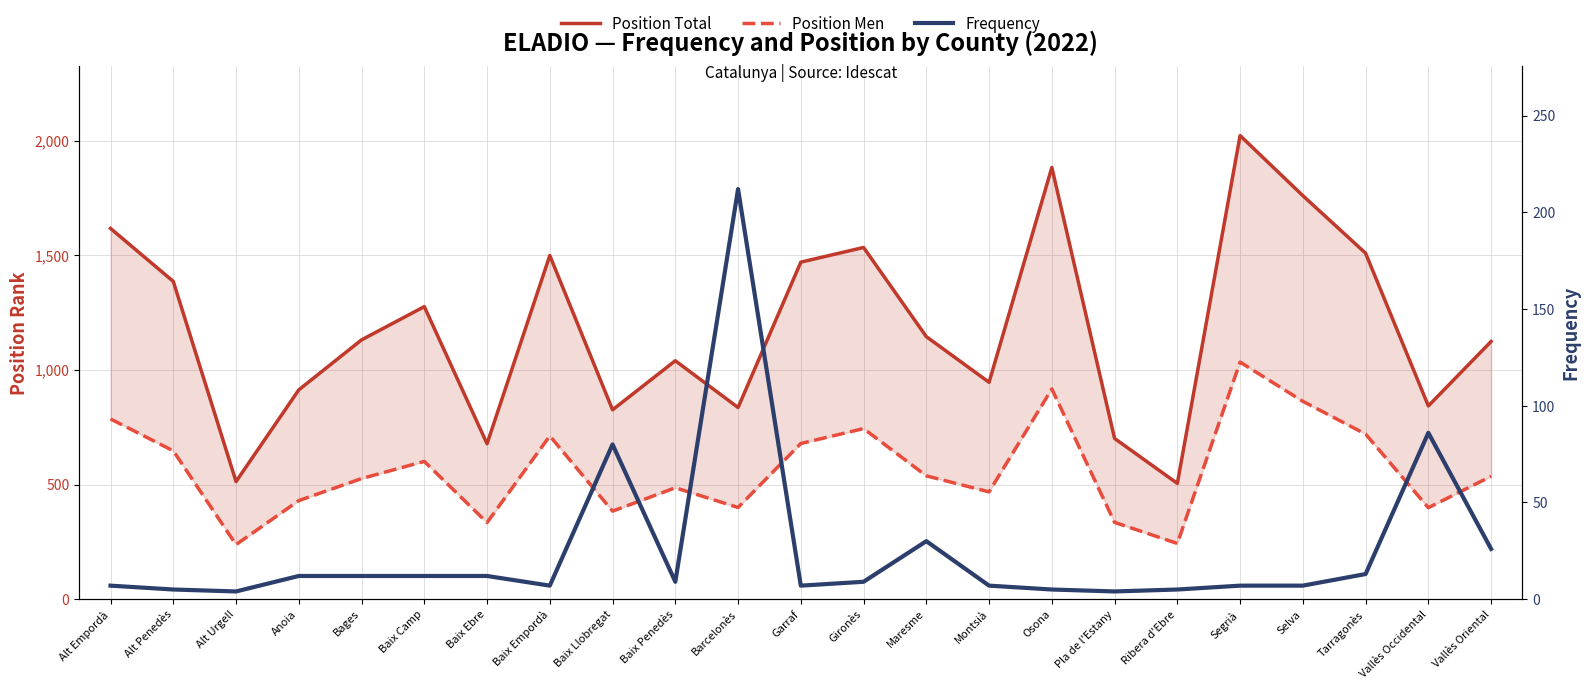

Where is the first local maximum for Position Men?

Baix Camp